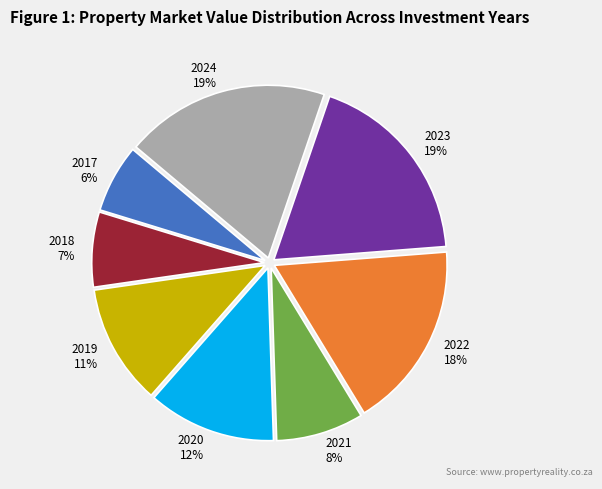

Is there any slice that represents more than half of the pie?

No